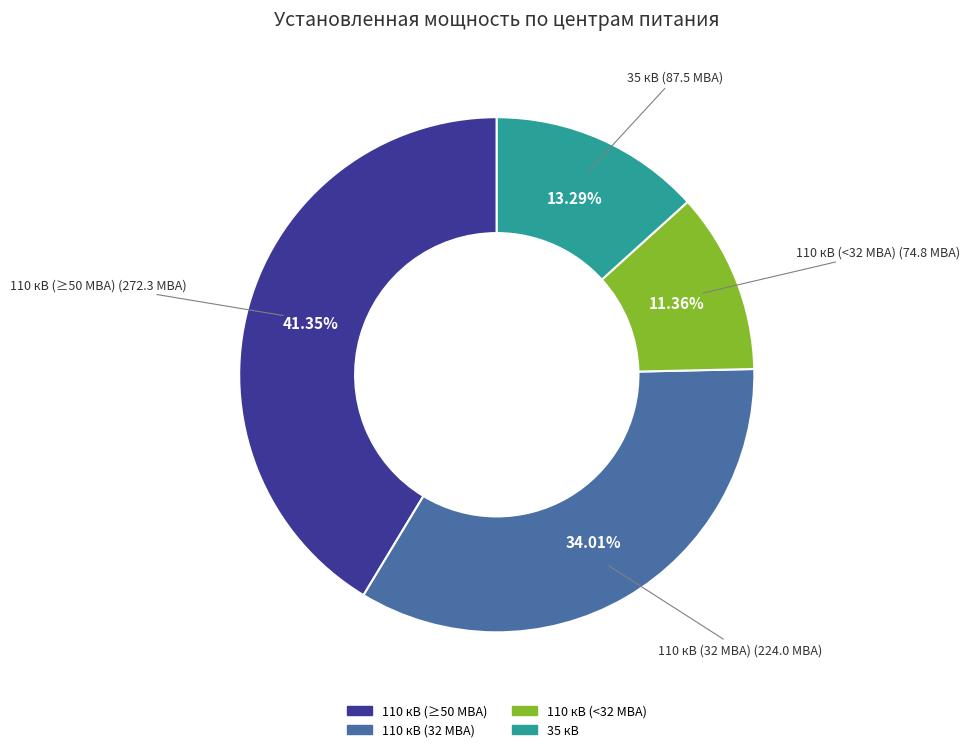

Is there a majority slice in this chart?

No